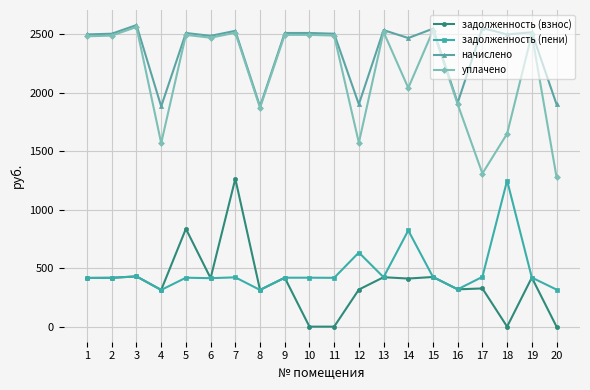

The уплачено series shows 457.4 at 17. True or false?

False